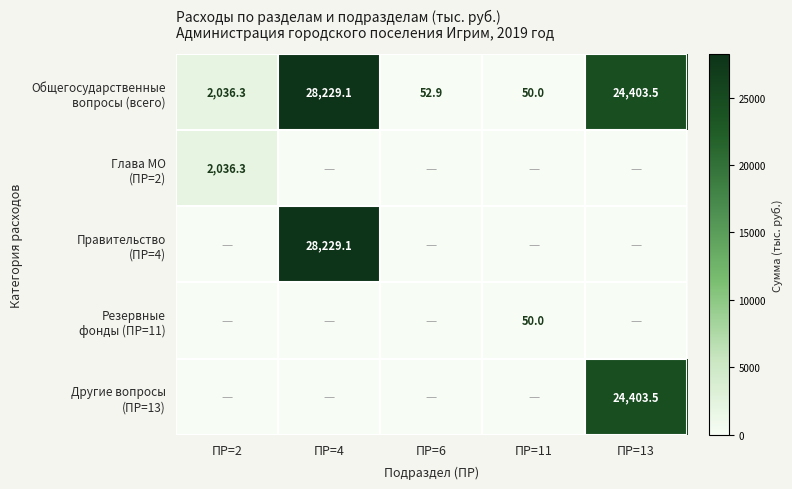

At ПР=6, list the series in order from smallest to largest.

Глава МО (ПР=2), Правительство (ПР=4), Резервные фонды (ПР=11), Другие вопросы (ПР=13), Общегосударственные вопросы (всего)